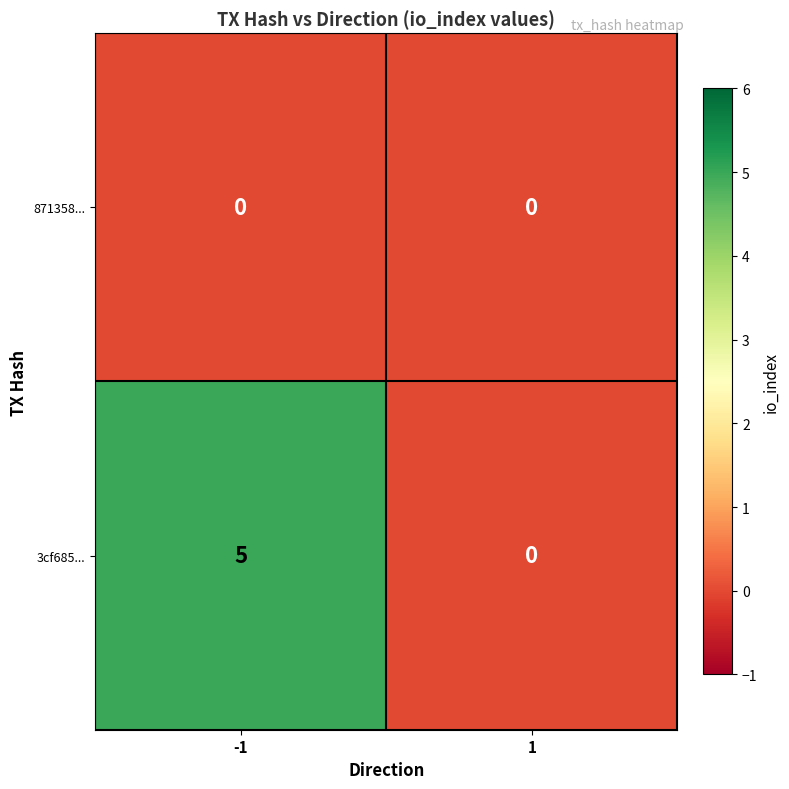

Which series changed the most between -1 and 1?

3cf685...